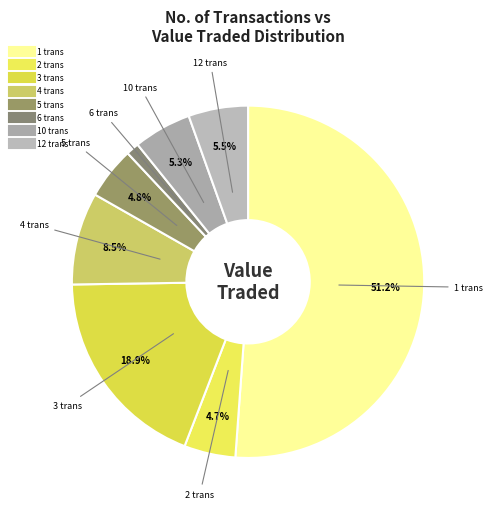

To the nearest percent, what portion does 12 trans represent?

5%